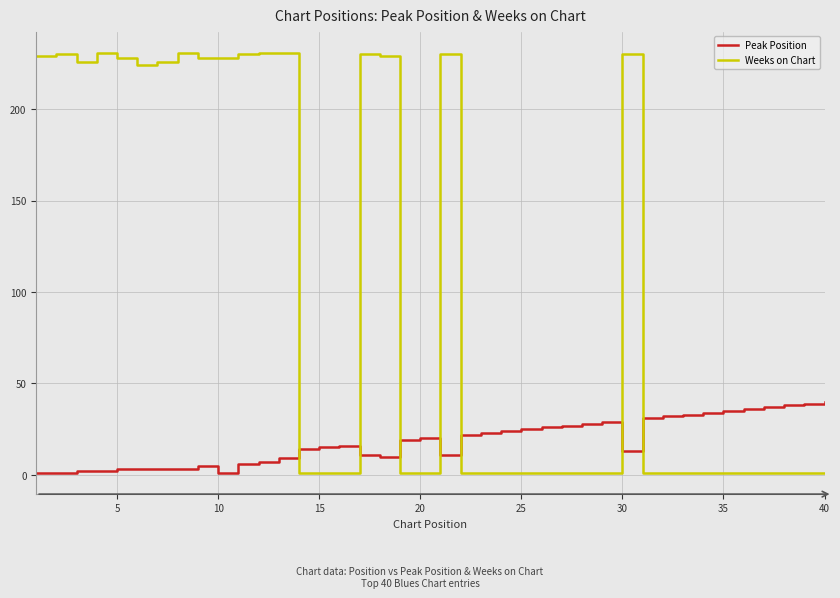

List the series in order of their peak value, lowest first.

Peak Position, Weeks on Chart